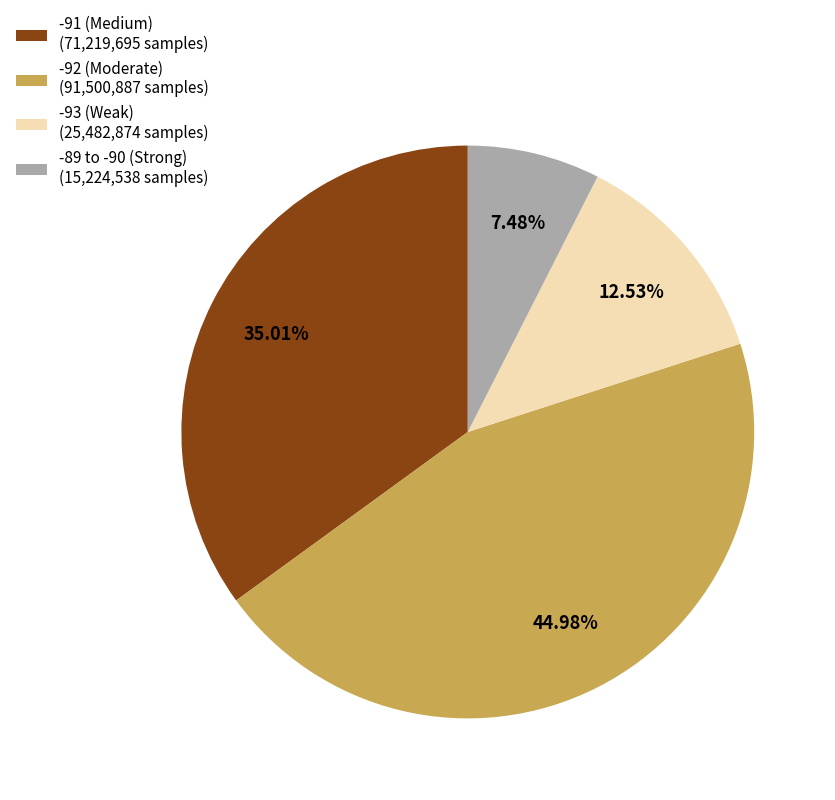

How many segments does this pie chart have?

4